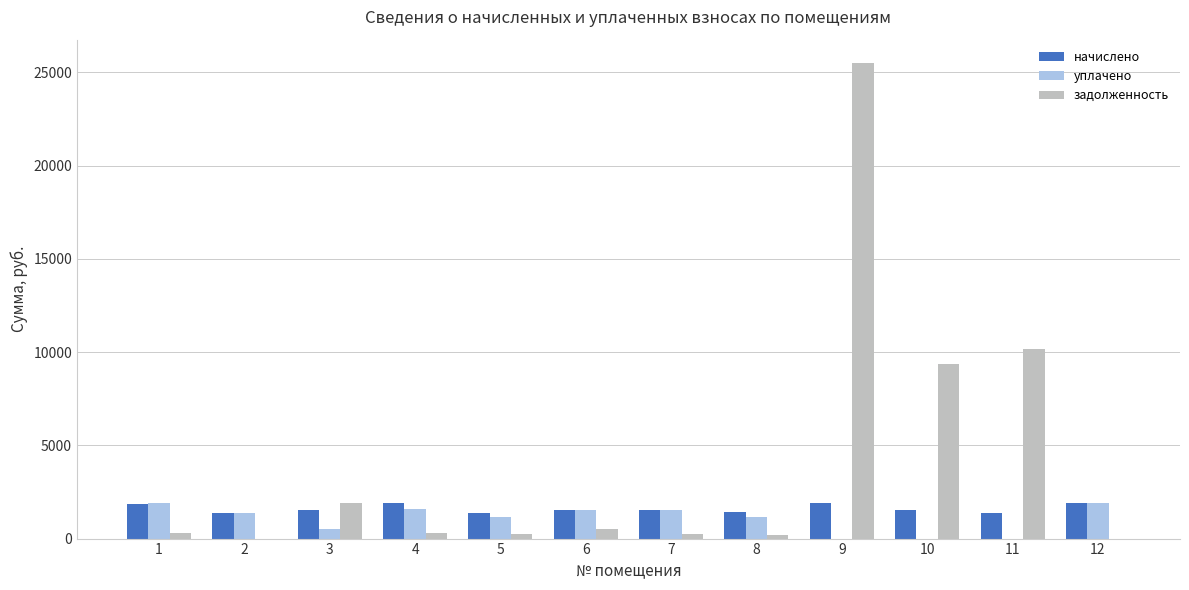

What is the sum of all уплачено values?

12638.1